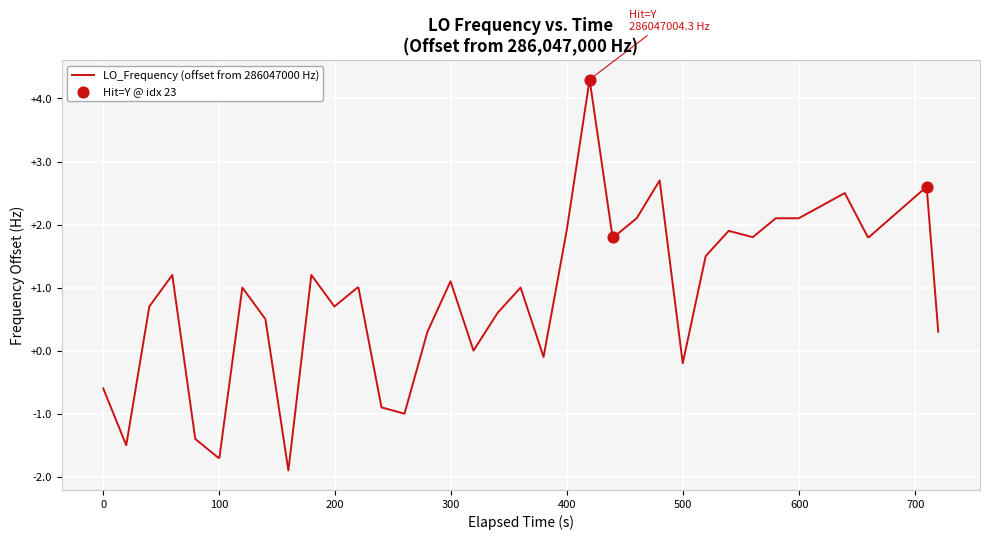

What is the greatest value displayed?

4.3